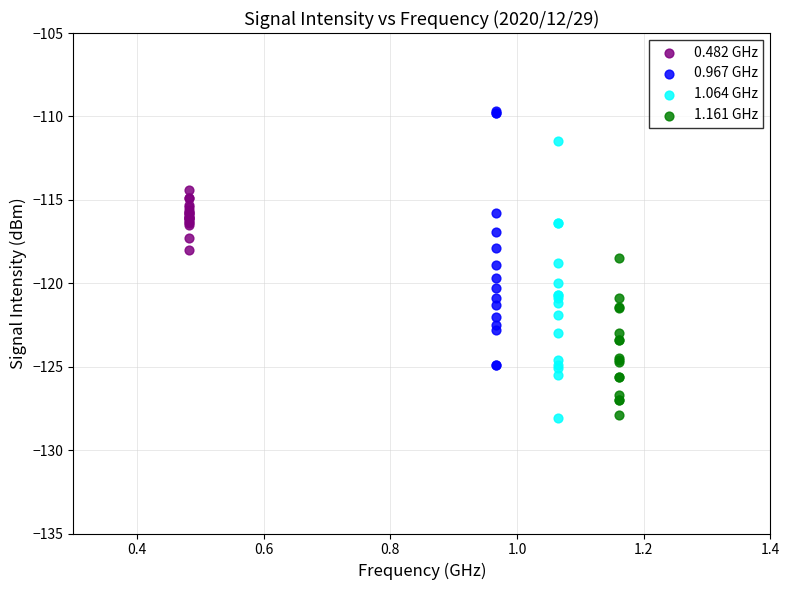

Which series reaches the maximum Y coordinate?

0.967 GHz